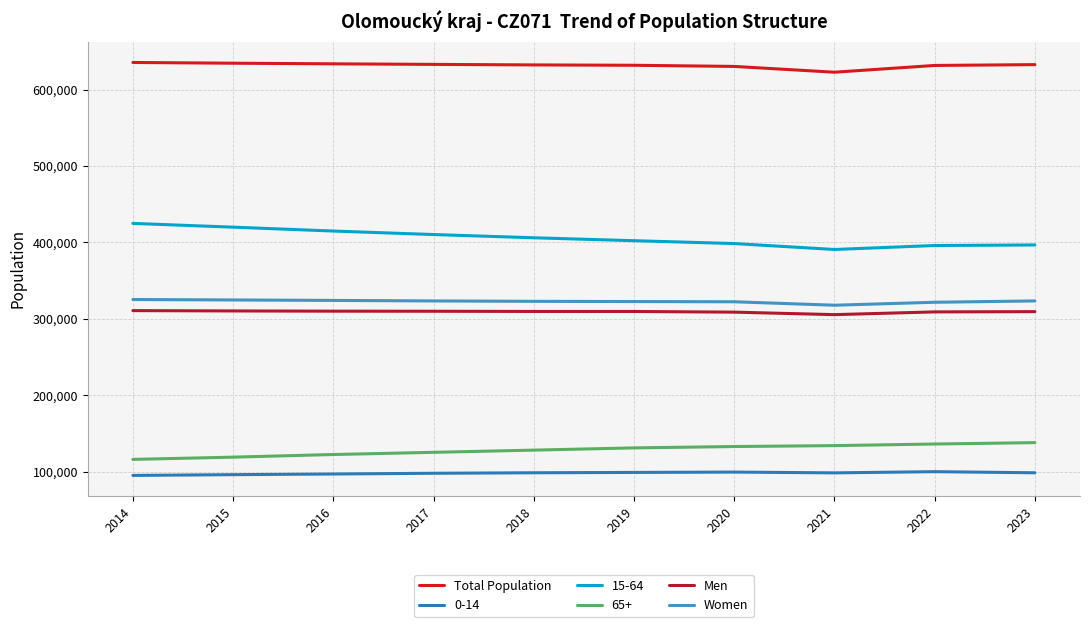

The Women series shows 432484 at 2014. True or false?

False